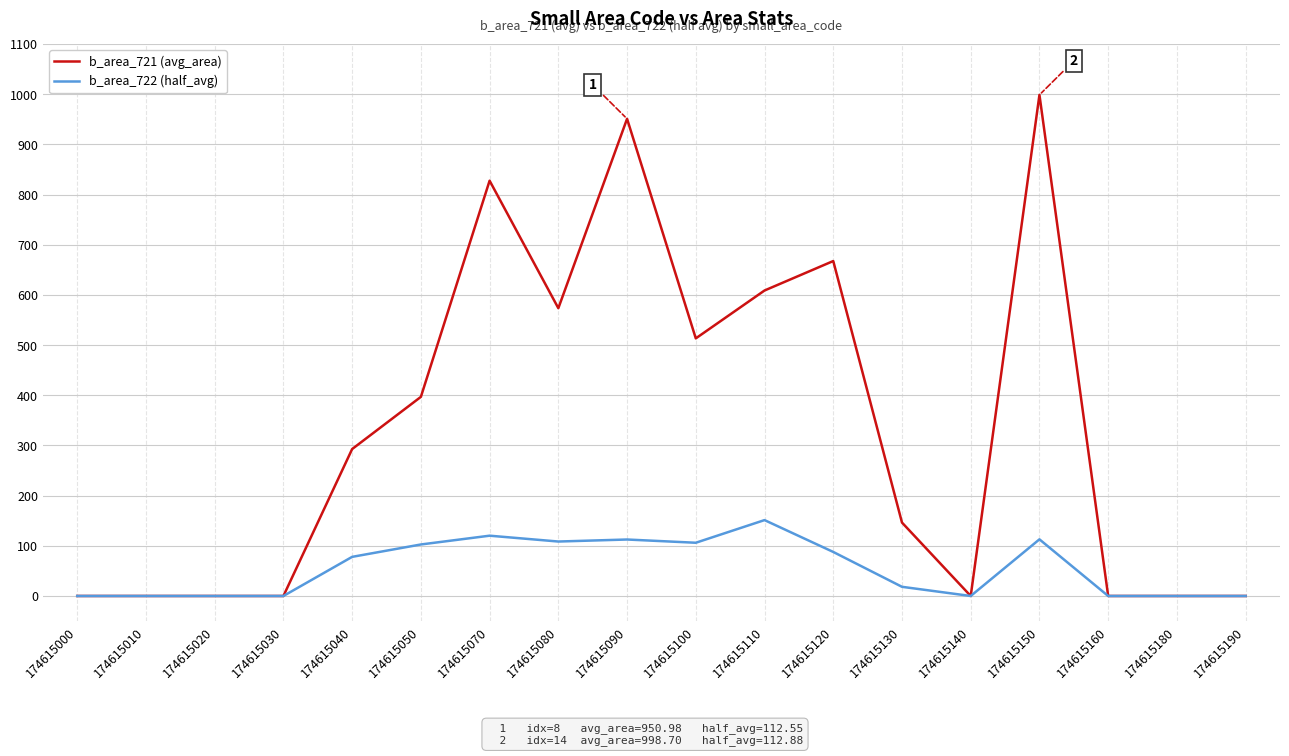

At which label is b_area_722 (half_avg) closest to 75?

174615040